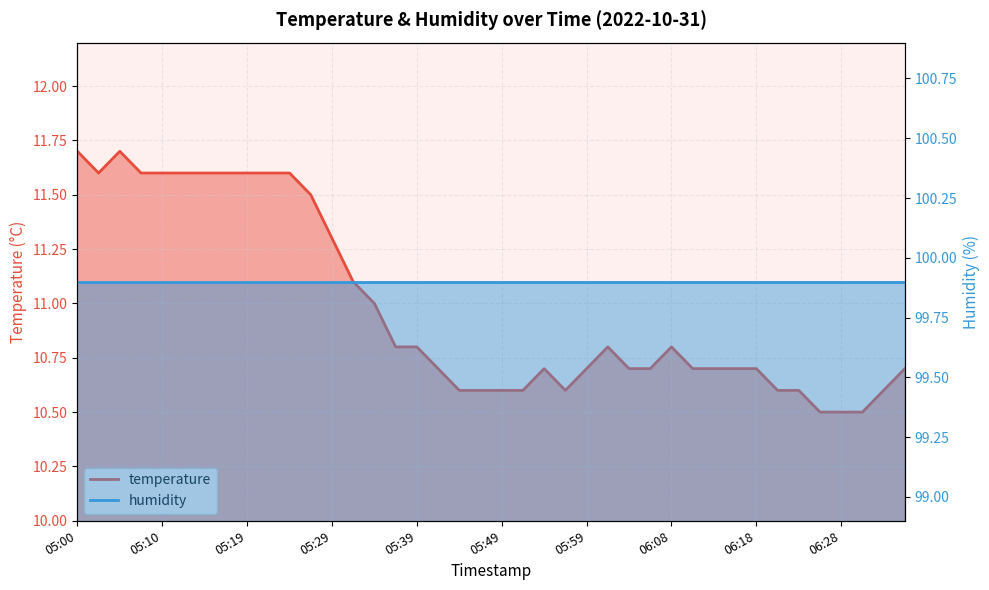

True or false: there are more than 2 points higher than both neighbors.

True